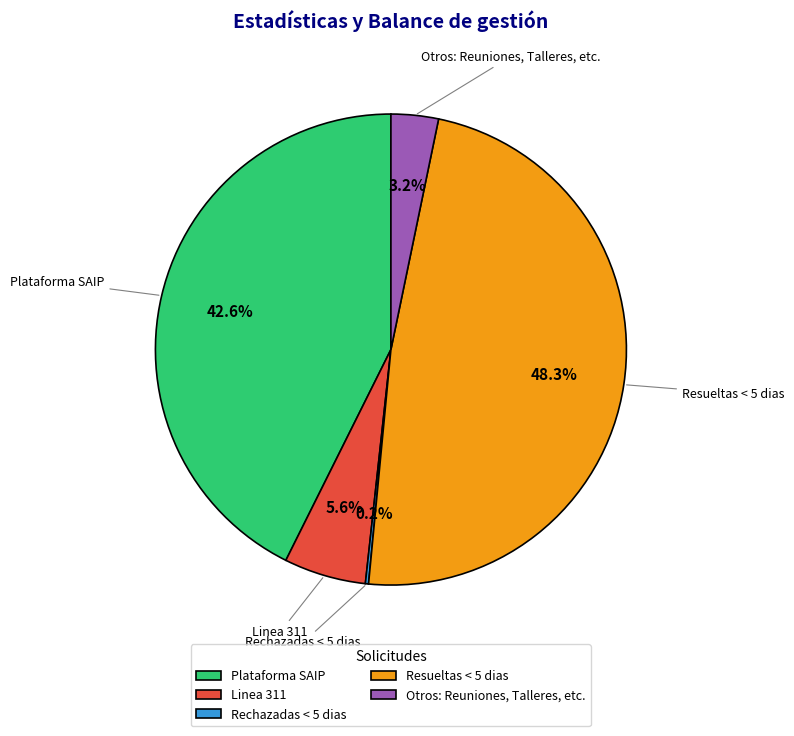

Is Plataforma SAIP the majority of the pie?

No